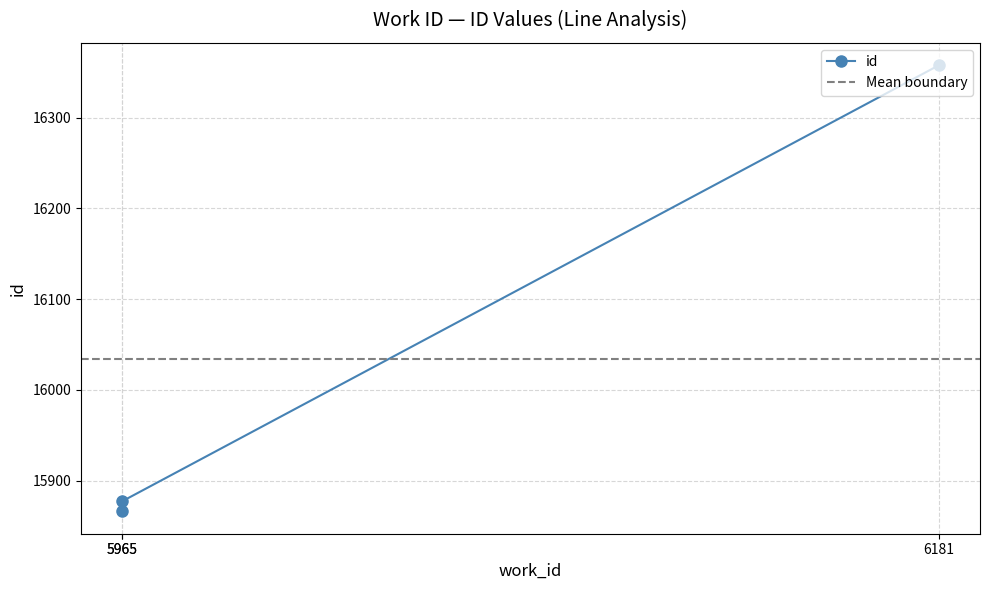

What is the value of the 3rd point from the left?

16358